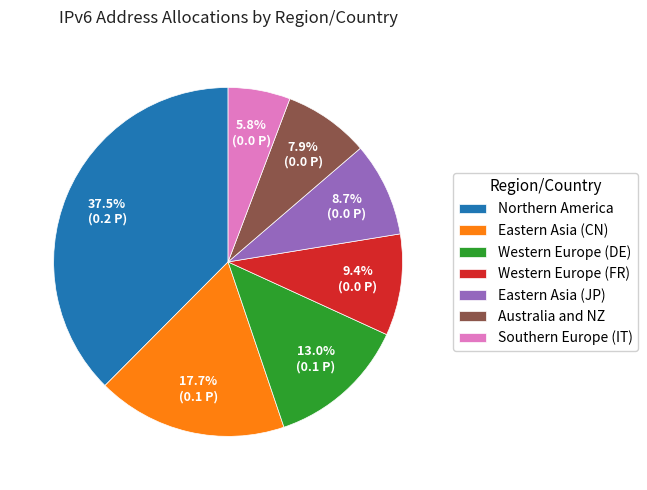

Does Eastern Asia (JP) represent more than half of the total?

No